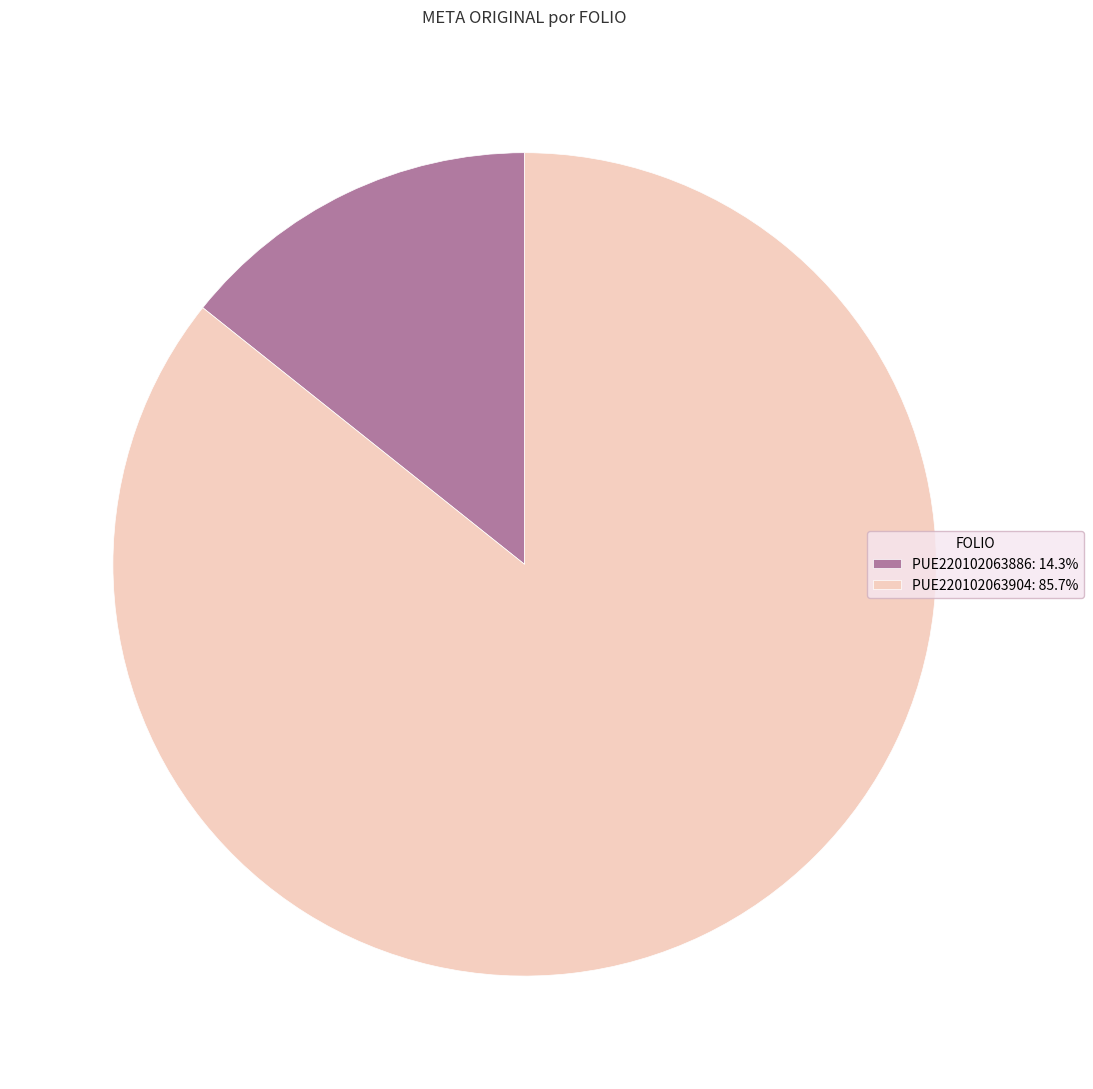

Does PUE220102063886: 14.3% account for over 50% of the chart?

No